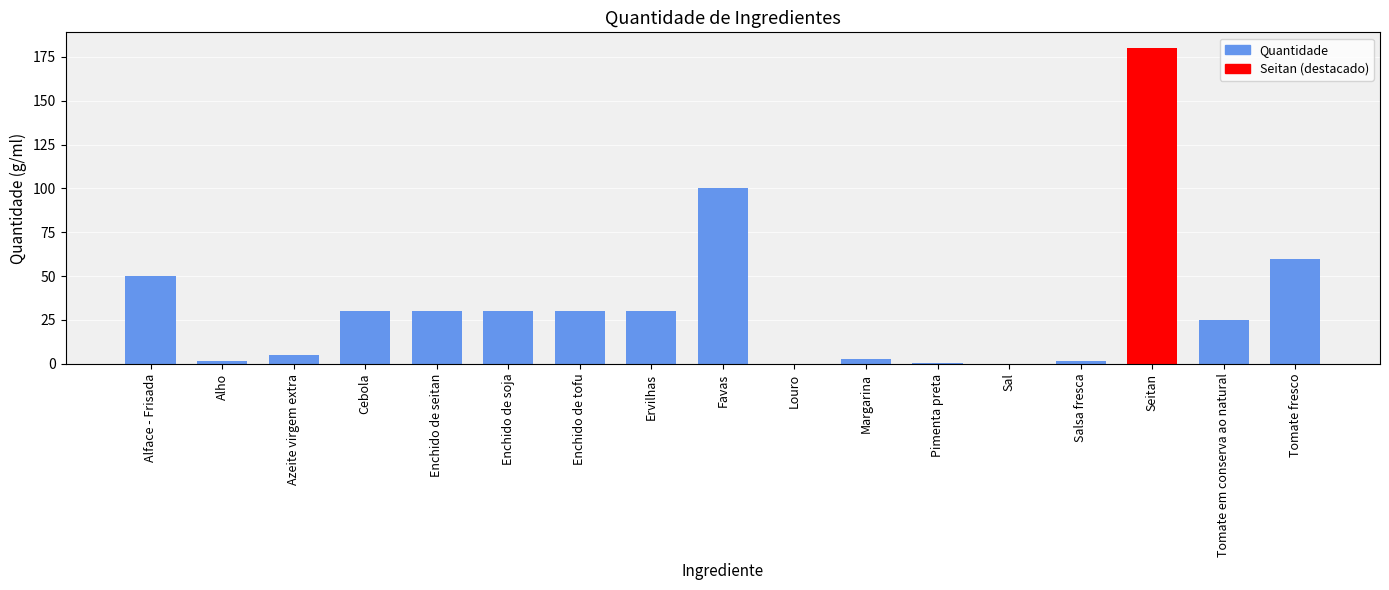

What is the sum of the values at Enchido de seitan and Favas?

130.0